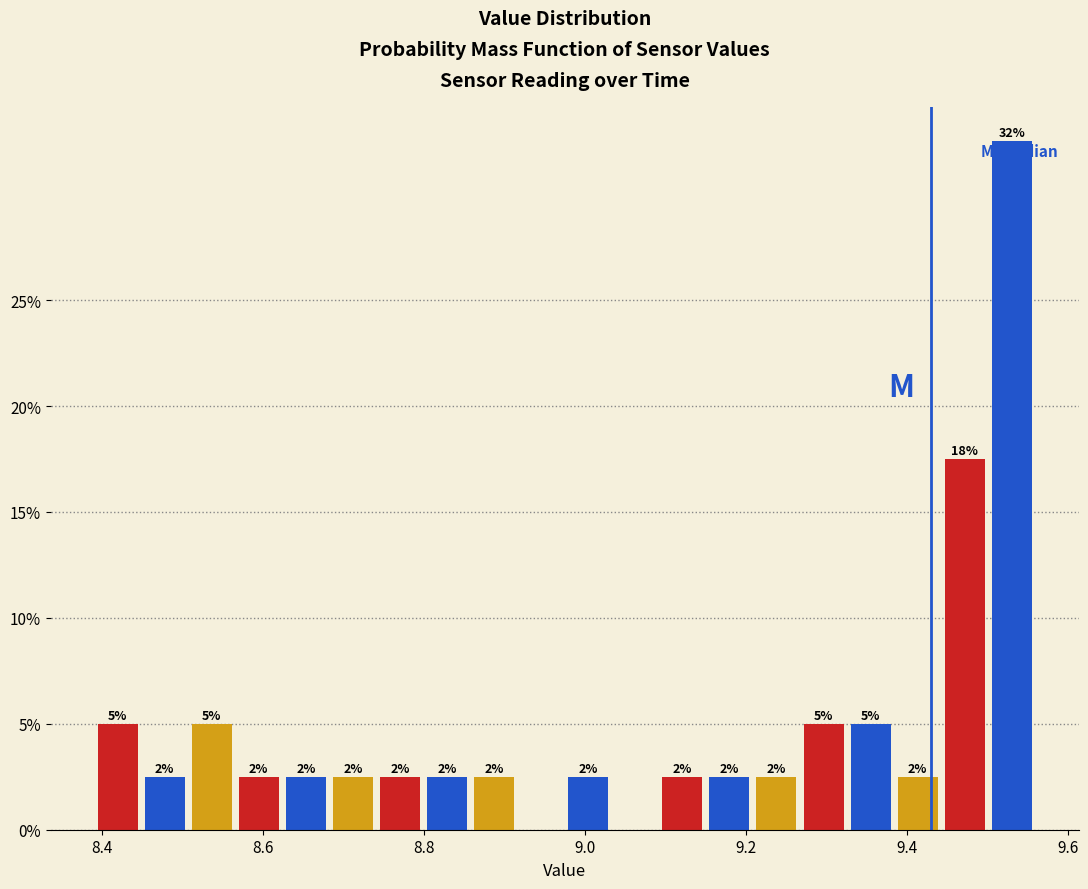

Read against the x-axis, roughly where is the centre of the tallest bar?

9.54